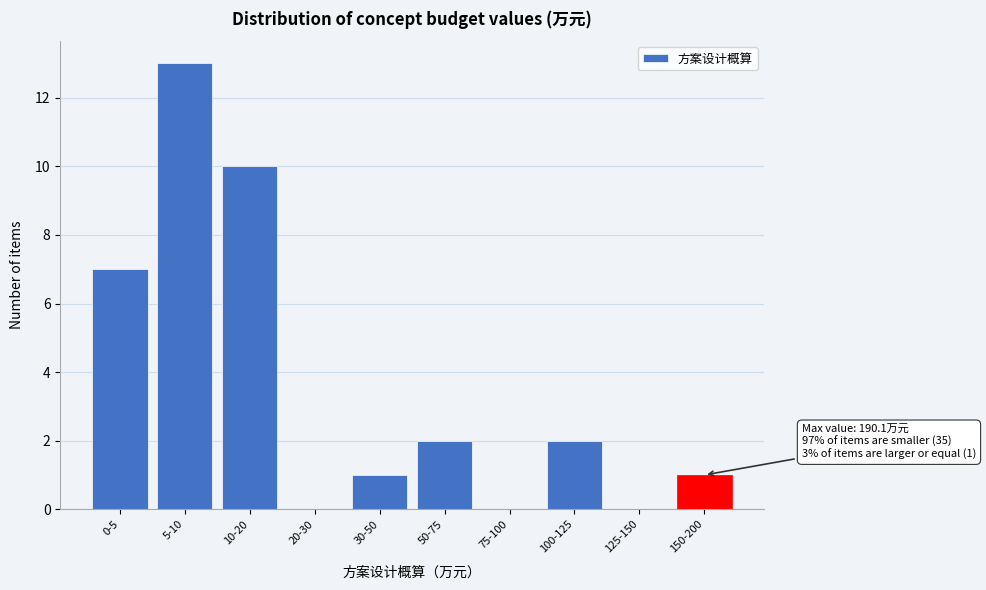

Reading left to right, list all the values displayed in this chart.

0-5=7	5-10=13	10-20=10	20-30=0	30-50=1	50-75=2	75-100=0	100-125=2	125-150=0	150-200=1